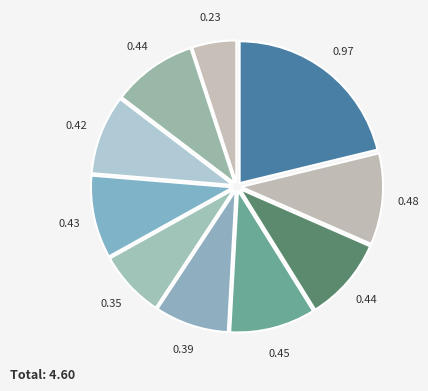

Count the number of slices in the pie.

10